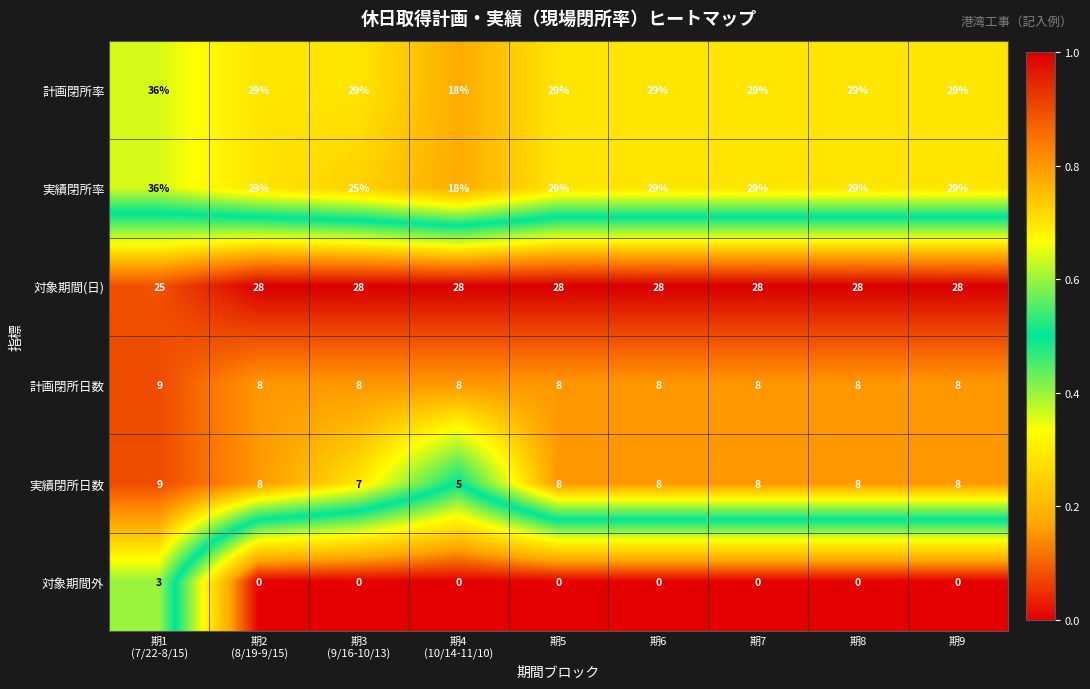

What value does the 実績閉所率 series have at 期7?

29